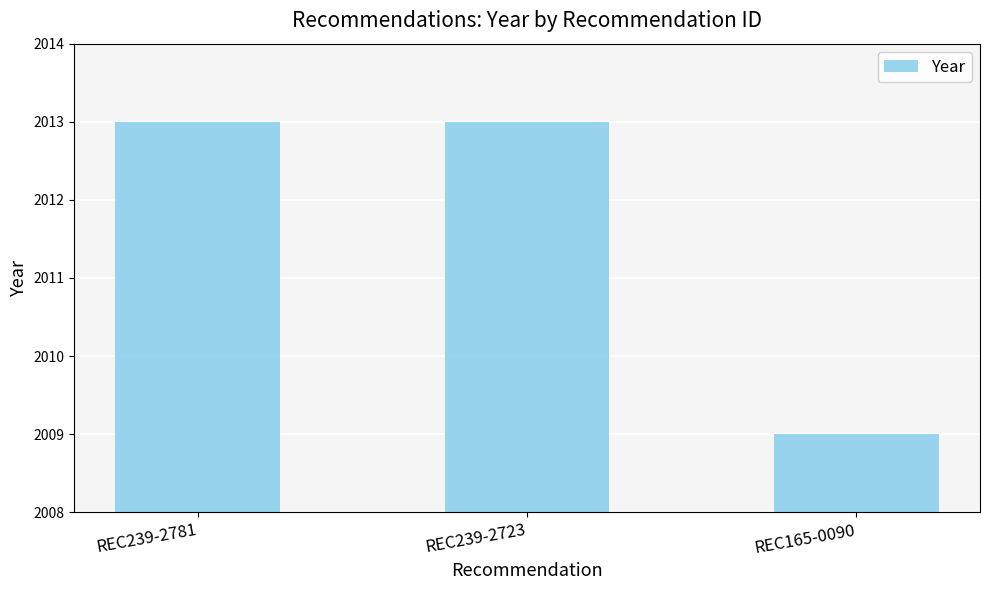

The value at REC239-2781 is 2833. True or false?

False